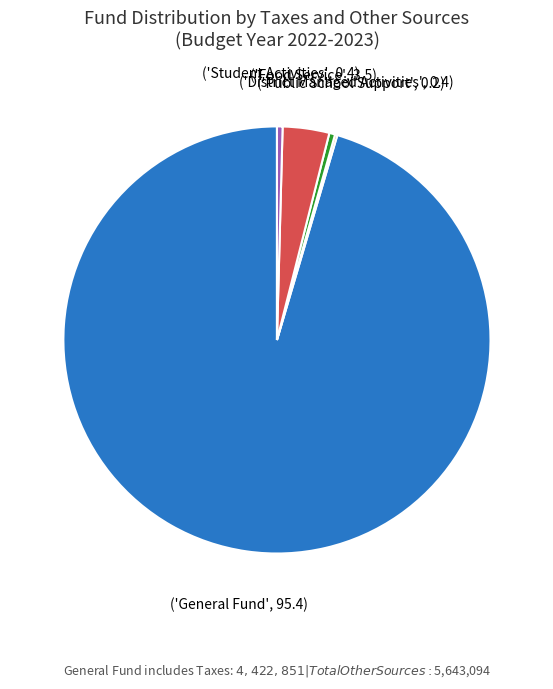

Is there a majority slice in this chart?

Yes